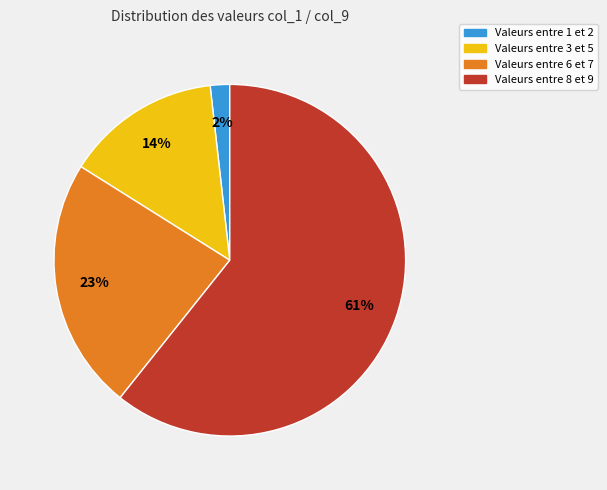

To the nearest percent, what is the difference between the largest and smallest slice percentages?

59%